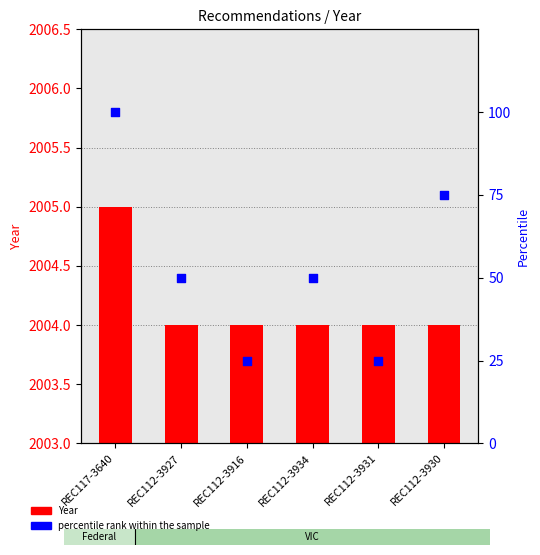

What is the change in value from REC112-3934 to REC112-3930?

+25